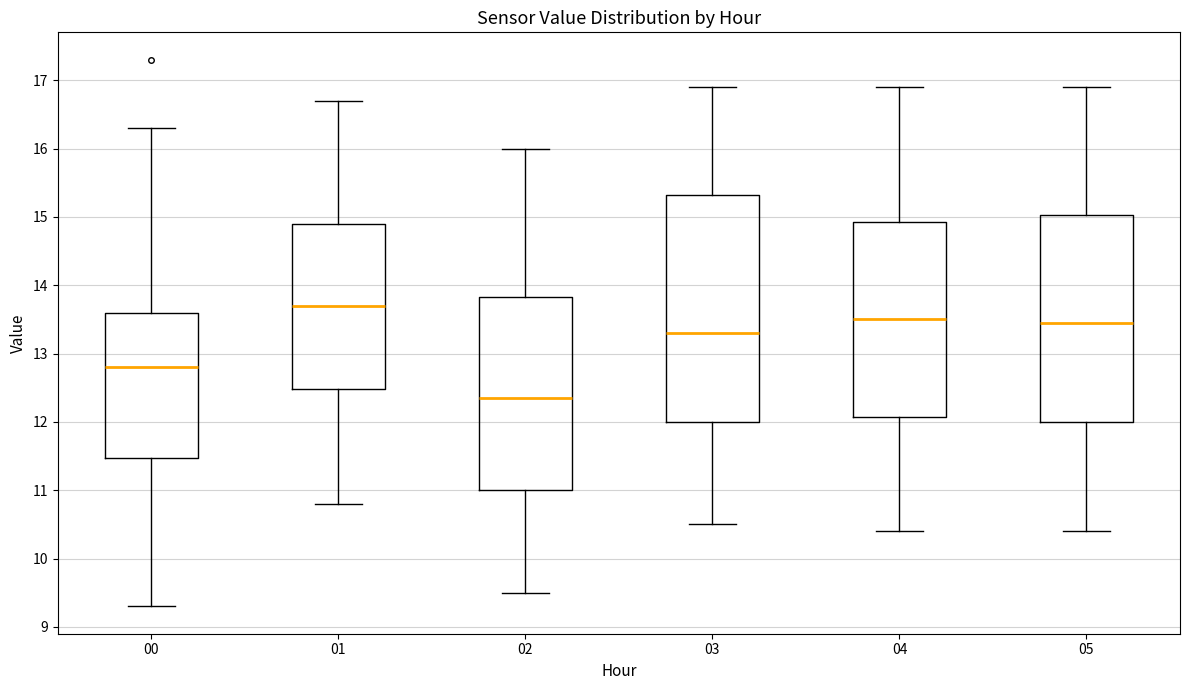

Reading left to right, transcribe this box plot: for each box, give where its median line is, the range the box spans, and where its two whiskers end, as read against the y-axis. The values are not printed on the chart, so give them approximately, as read against the axis.

00: median 12.8, box 11.5 to 13.6, whiskers 9.3 to 16.3
01: median 13.7, box 12.5 to 14.9, whiskers 10.8 to 16.7
02: median 12.4, box 11.0 to 13.8, whiskers 9.5 to 16.0
03: median 13.3, box 12.0 to 15.3, whiskers 10.5 to 16.9
04: median 13.5, box 12.1 to 14.9, whiskers 10.4 to 16.9
05: median 13.5, box 12.0 to 15.0, whiskers 10.4 to 16.9